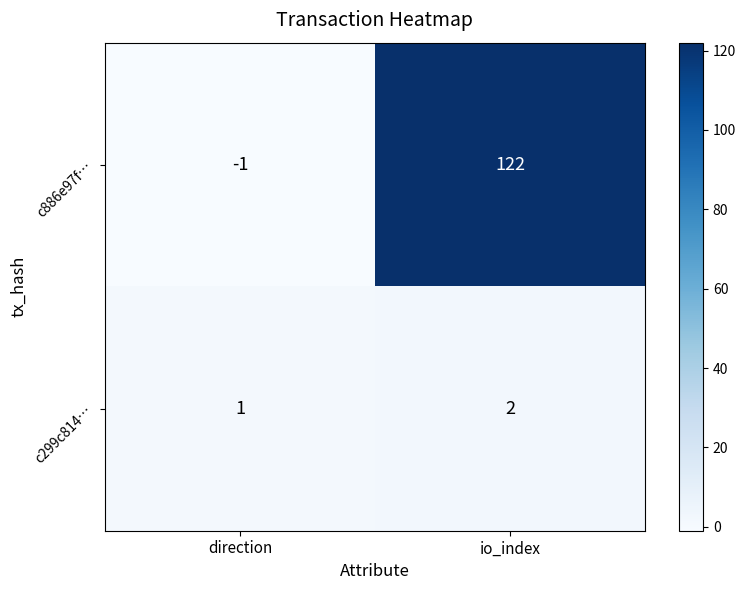

How many data points does each series have?

2